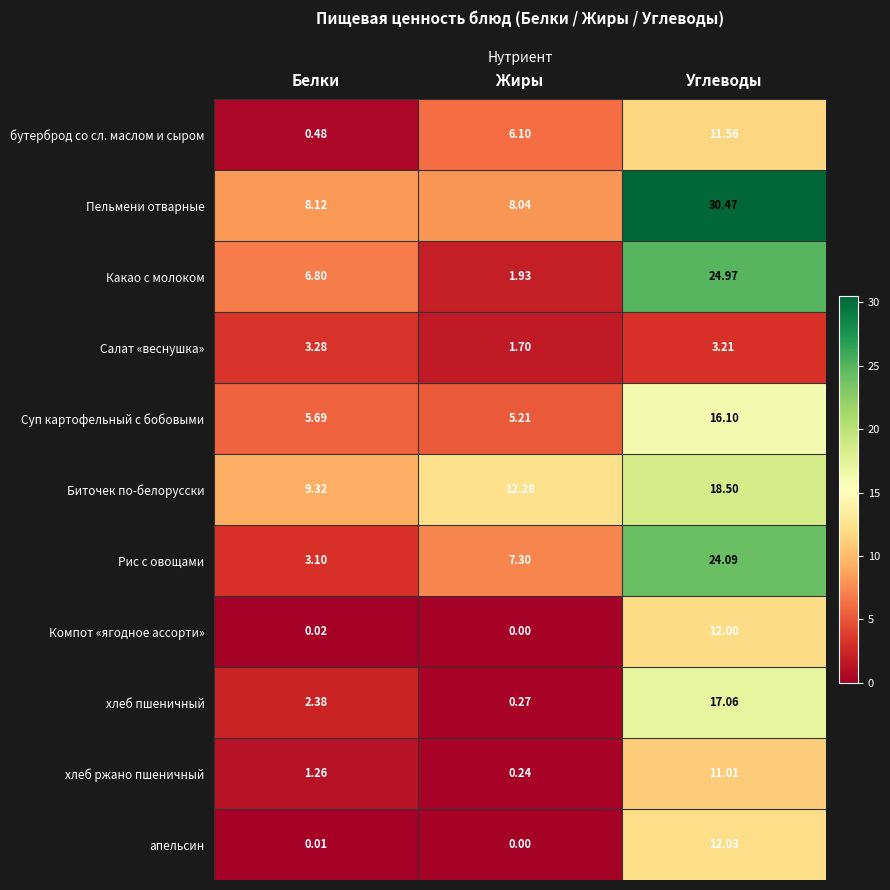

Rank the series at Белки from lowest to highest value.

апельсин, Компот «ягодное ассорти», бутерброд со сл. маслом и сыром, хлеб ржано пшеничный, хлеб пшеничный, Рис с овощами, Салат «веснушка», Суп картофельный с бобовыми, Какао с молоком, Пельмени отварные, Биточек по-белорусски